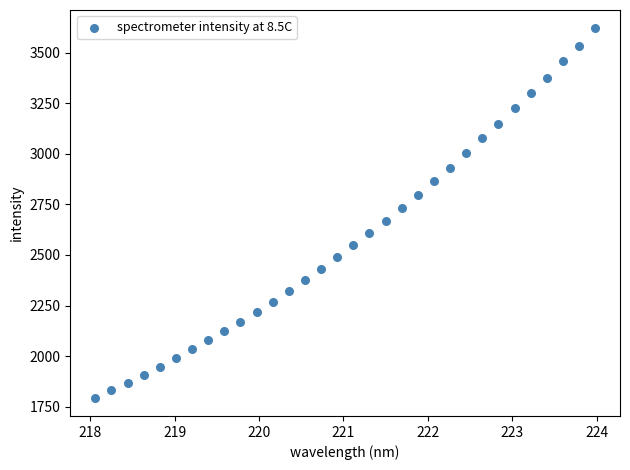

What is the range of Y values (max minus min)?

1825.4